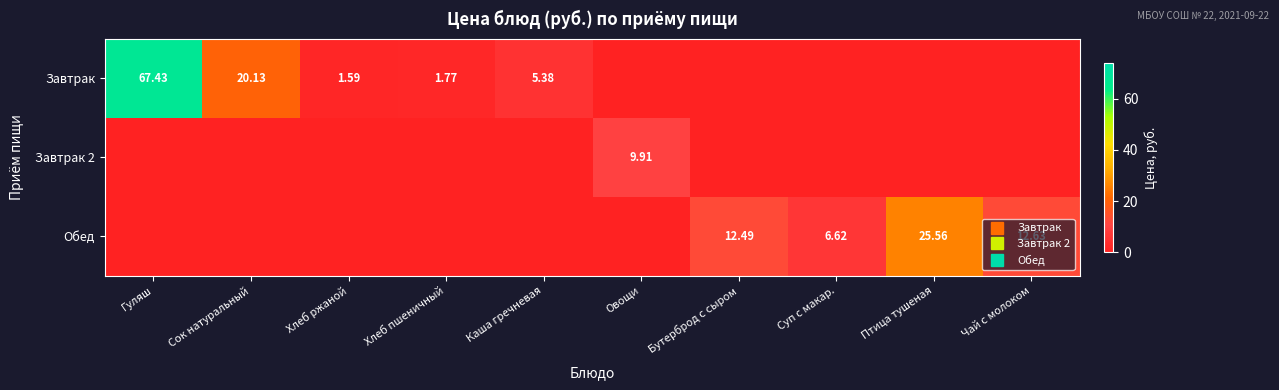

At which category is the sum across all series the highest?

Гуляш